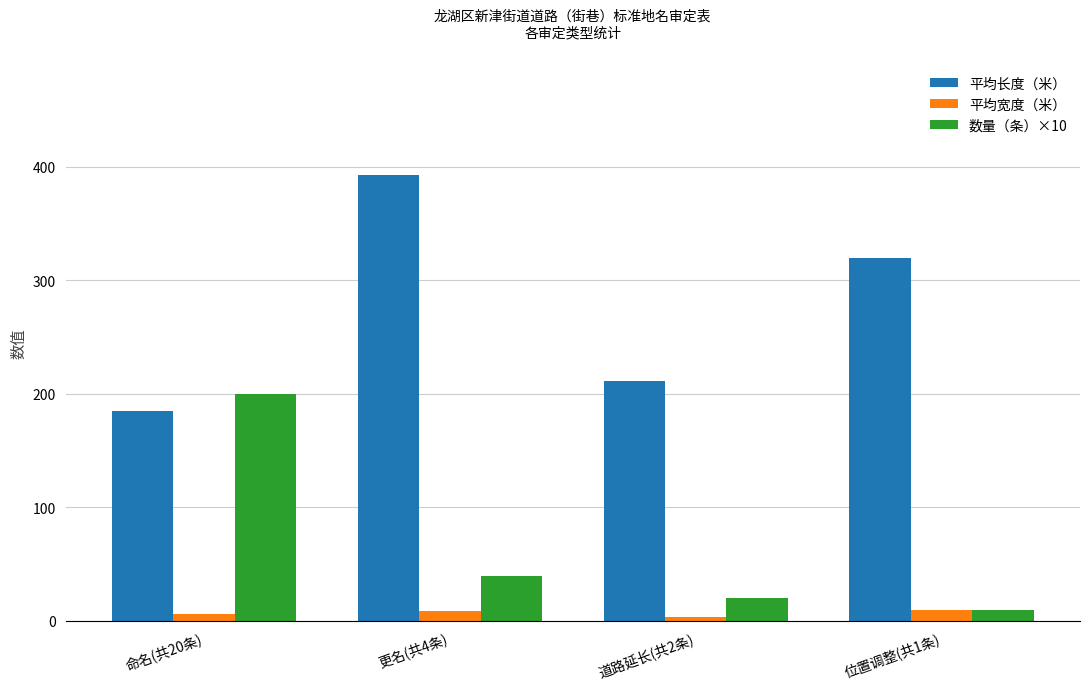

True or false: 平均长度（米） has a value of 542.6 at 位置调整(共1条).

False